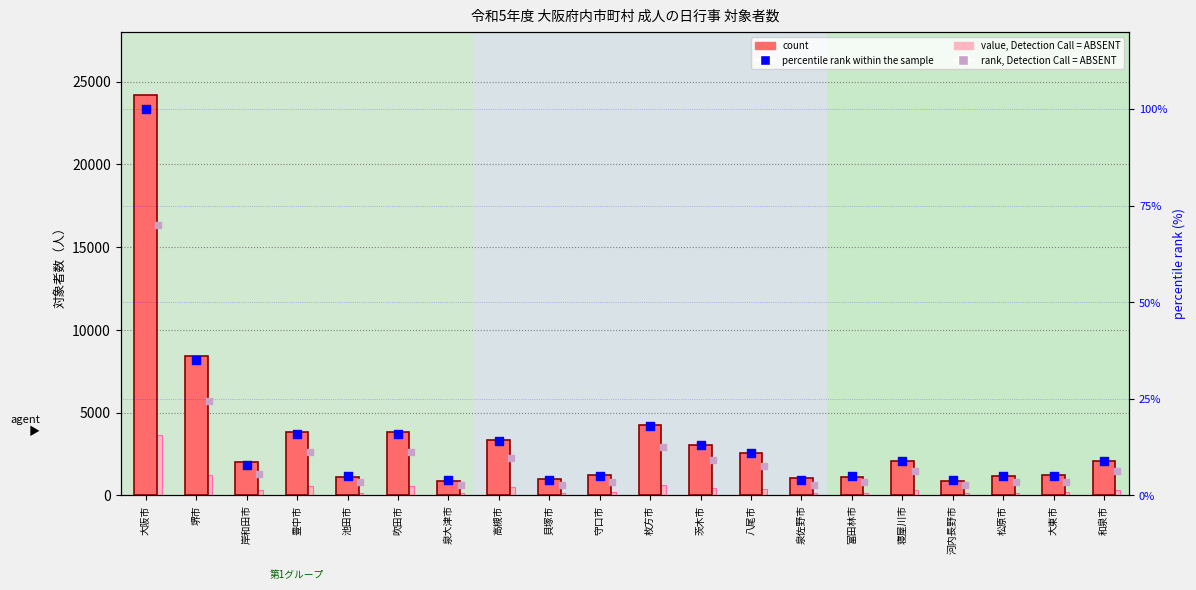

Is the value of rank, Detection Call = ABSENT at 守口市 greater than the value of value, Detection Call = ABSENT at 枚方市?

No